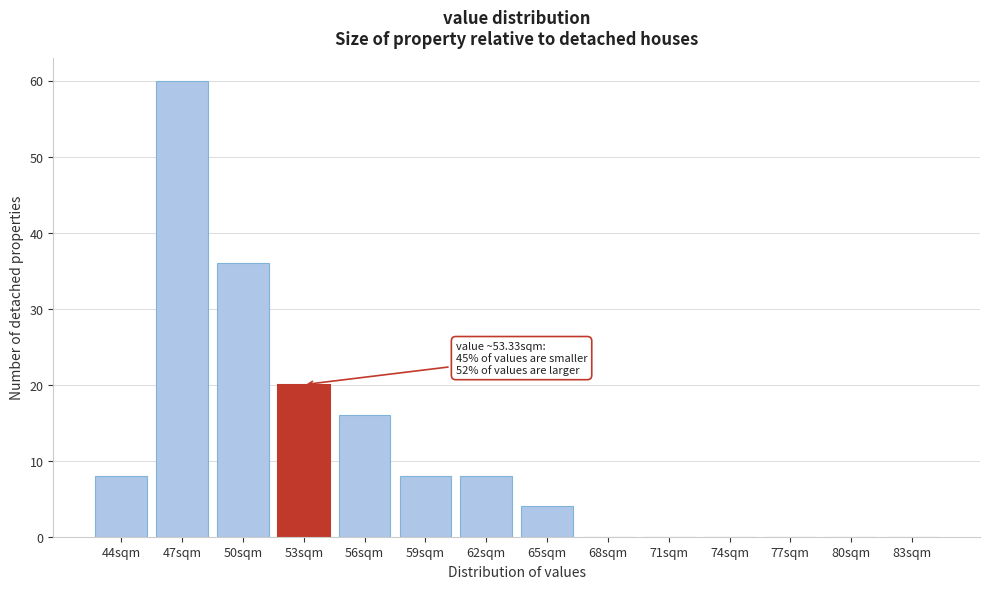

Reading left to right, transcribe all the data shown in this chart.

44sqm=8	47sqm=60	50sqm=36	53sqm=20	56sqm=16	59sqm=8	62sqm=8	65sqm=4	68sqm=0	71sqm=0	74sqm=0	77sqm=0	80sqm=0	83sqm=0